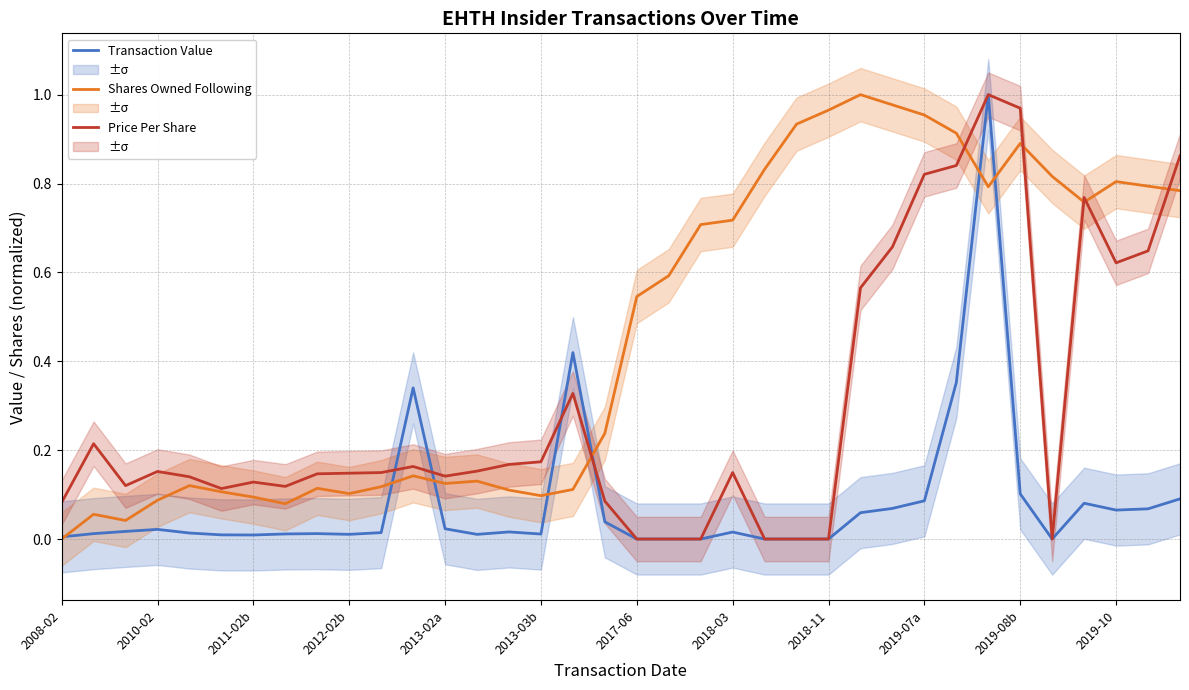

The value of Price Per Share at 23 is 0.0. True or false?

True